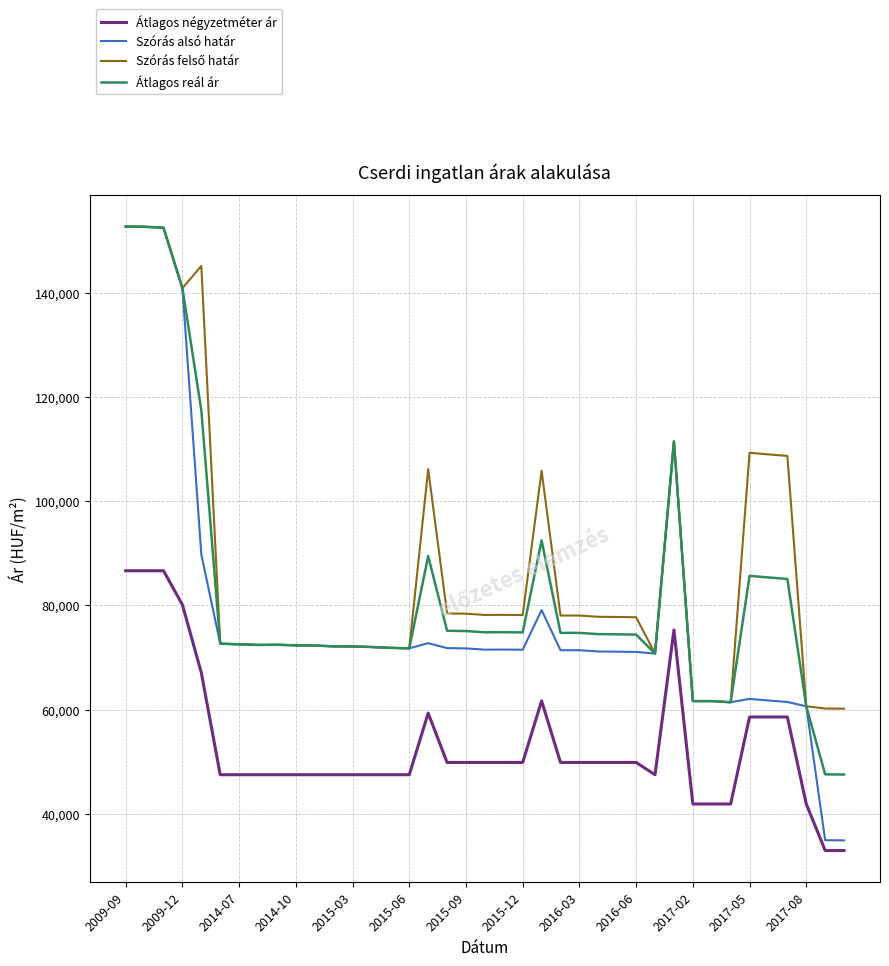

True or false: Átlagos négyzetméter ár and Átlagos reál ár cross at least once.

False